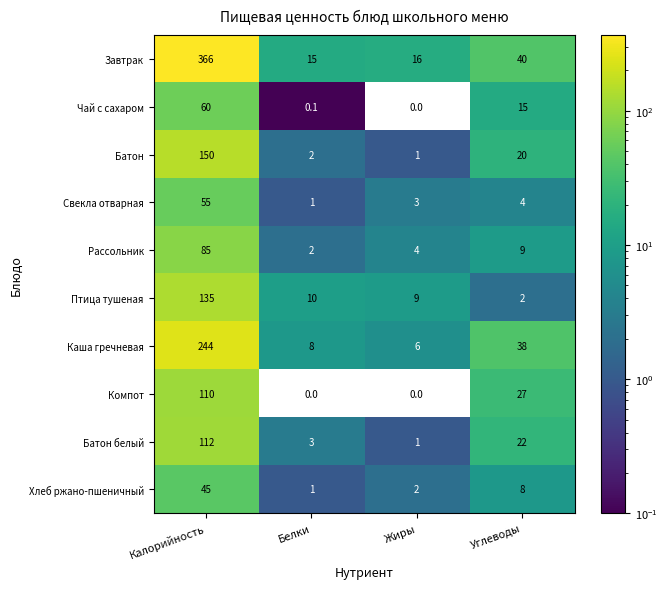

Rank the series at Калорийность from highest to lowest value.

Завтрак, Каша гречневая, Батон, Птица тушеная, Батон белый, Компот, Рассольник, Чай с сахаром, Свекла отварная, Хлеб ржано-пшеничный